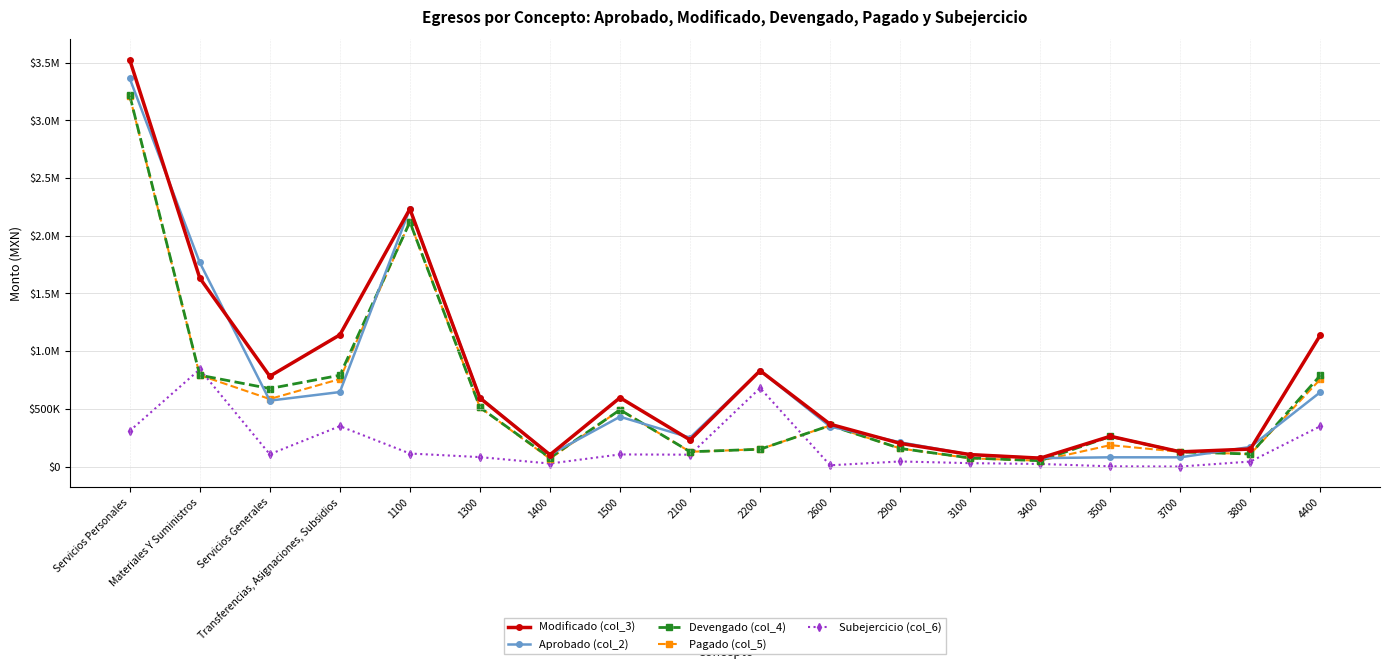

Which series has the largest total across all categories?

Modificado (col_3)